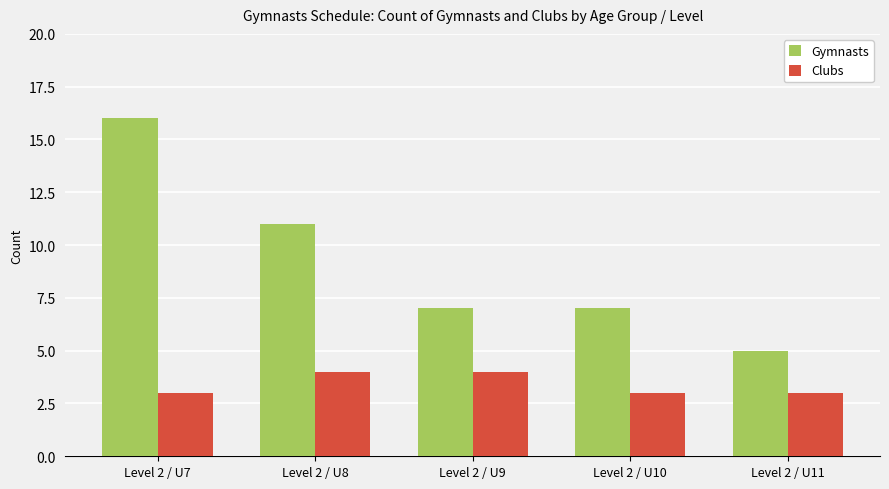

What value does the Clubs series have at Level 2 / U8?

4